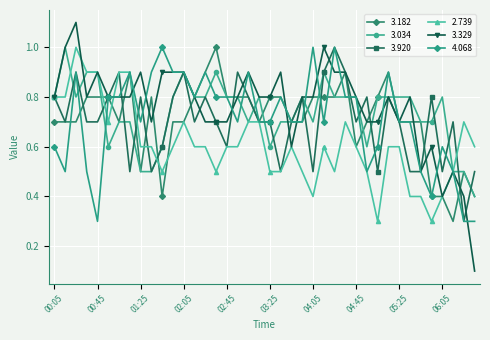

What is the label of the 2nd point from the left?

00:15